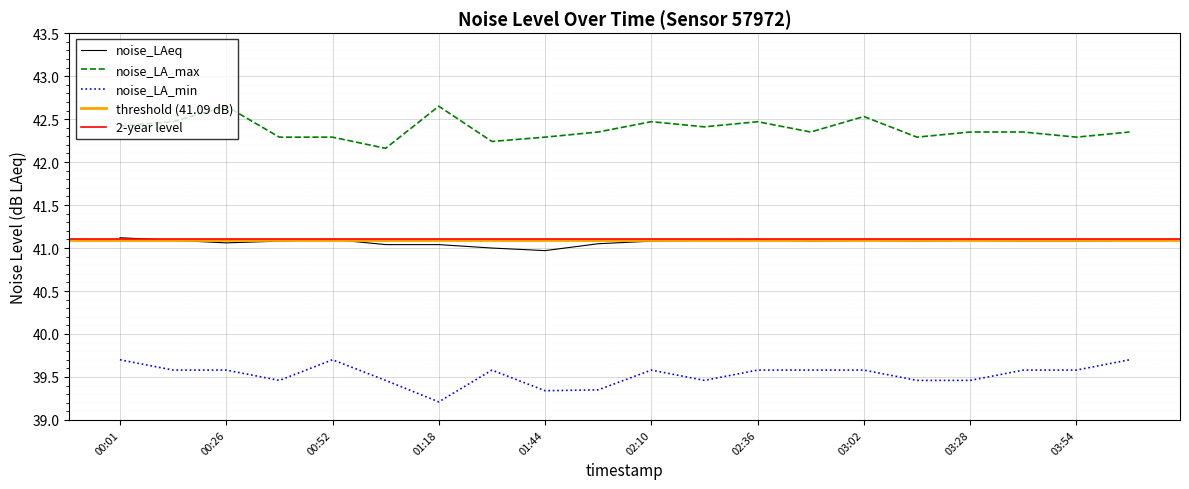

What is the lowest value of the noise_LA_max series?

42.2